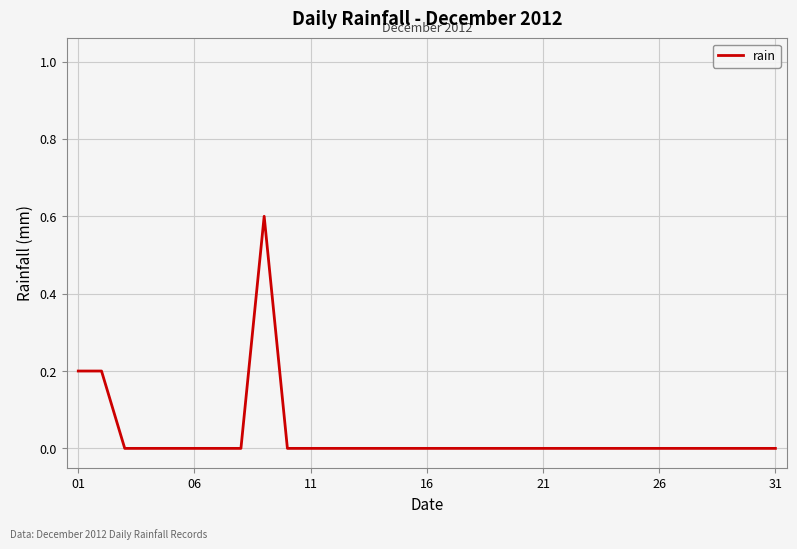

How many lines are shown in the chart?

1